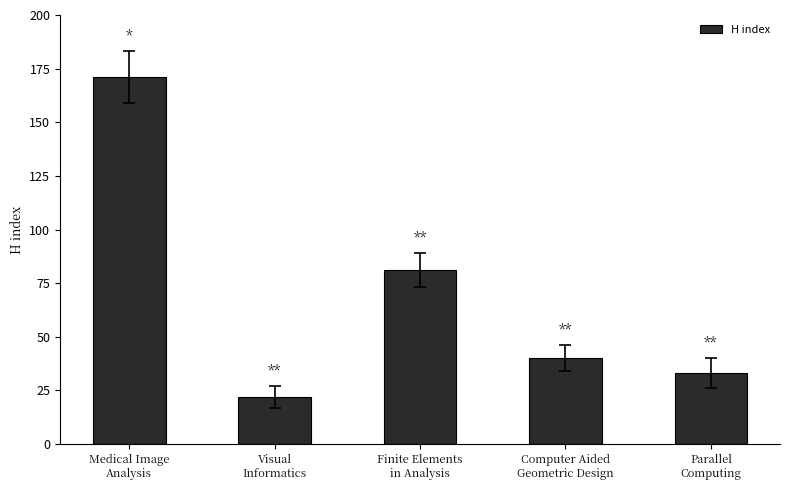

What is the label of the 3rd bar from the right?

Finite Elements
in Analysis